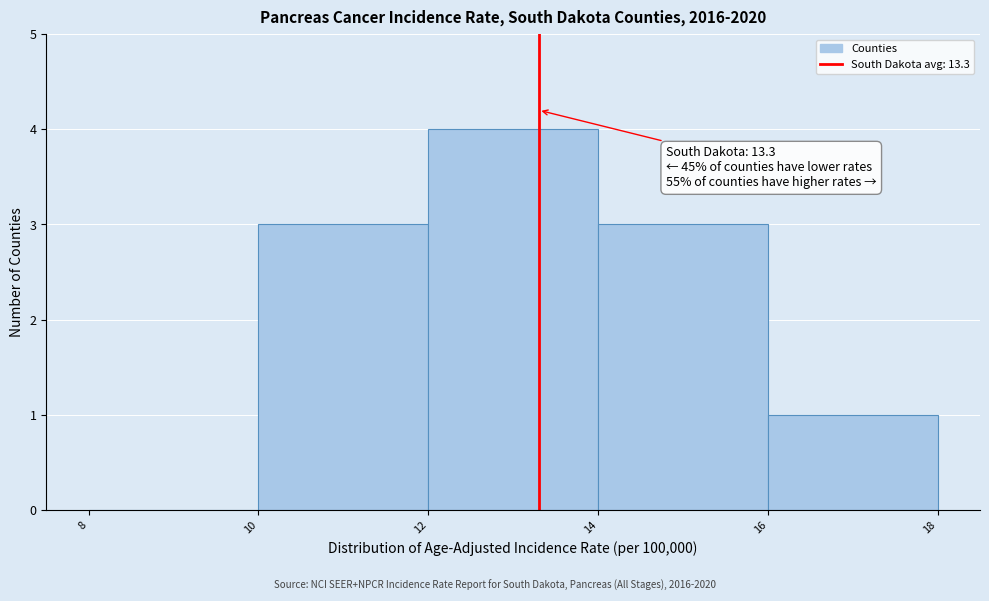

Which range on the x-axis has the tallest bar?

12 to 14